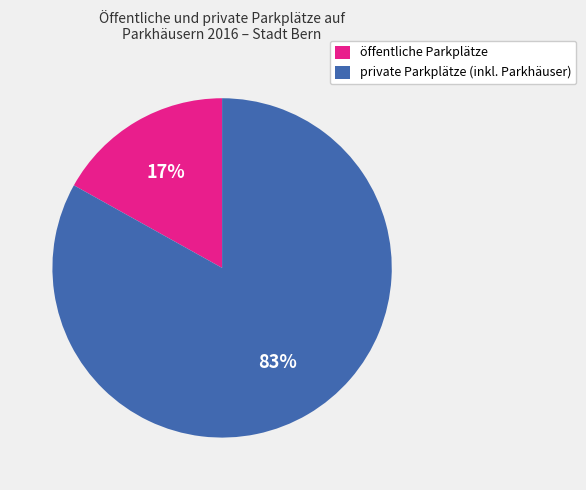

Rank the categories by value from highest to lowest.

private Parkplätze (inkl. Parkhäuser), öffentliche Parkplätze